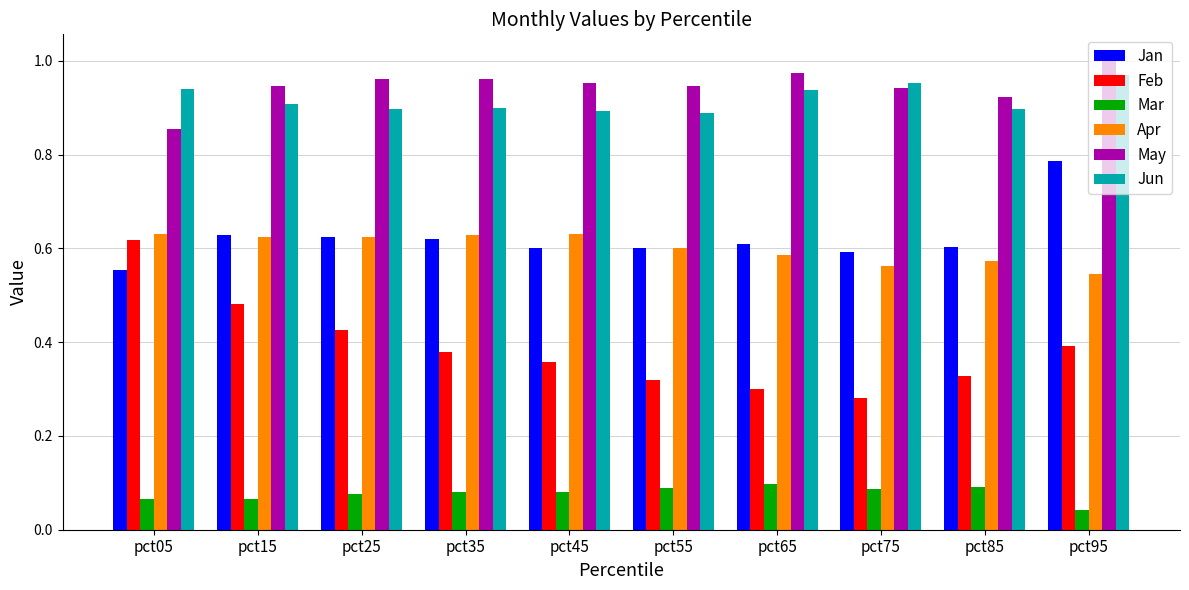

Which series changed the most between pct25 and pct75?

Feb